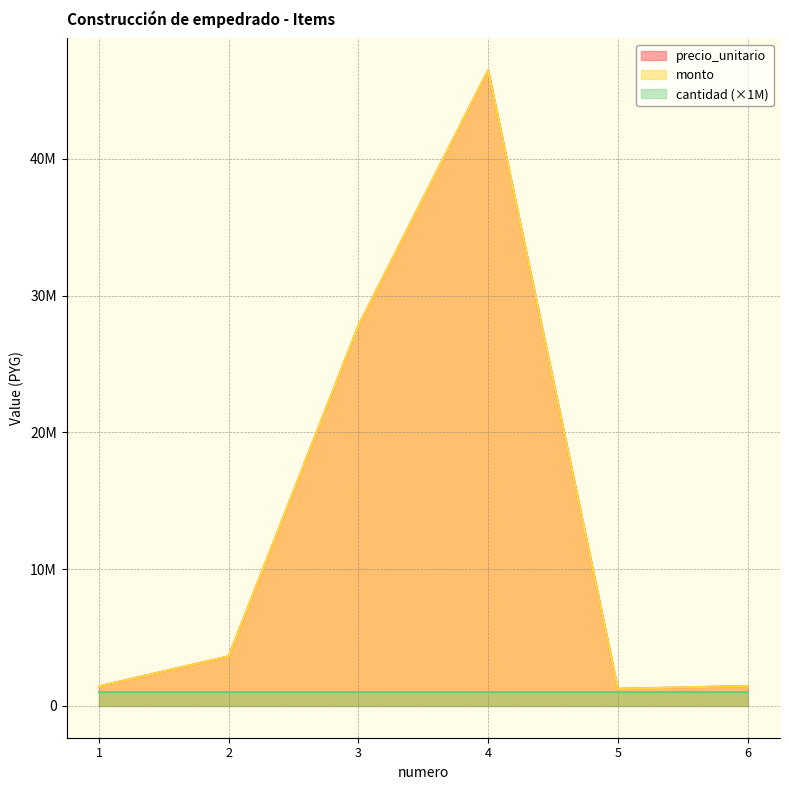

How many data points does each series have?

6